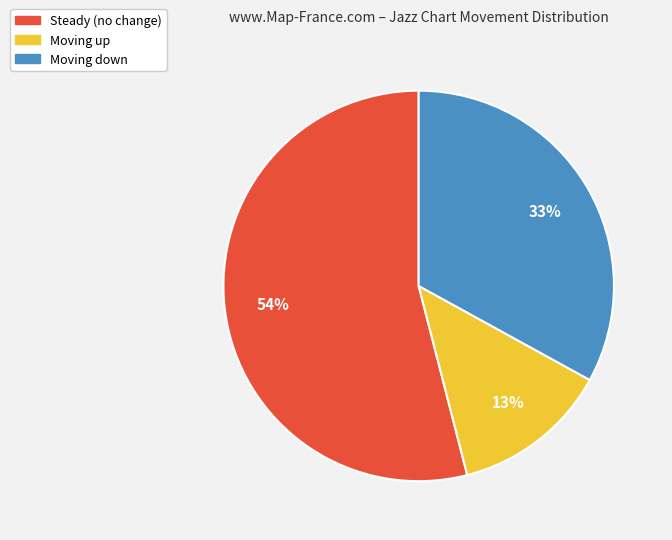

Which category has the biggest portion of the pie?

Steady (no change)